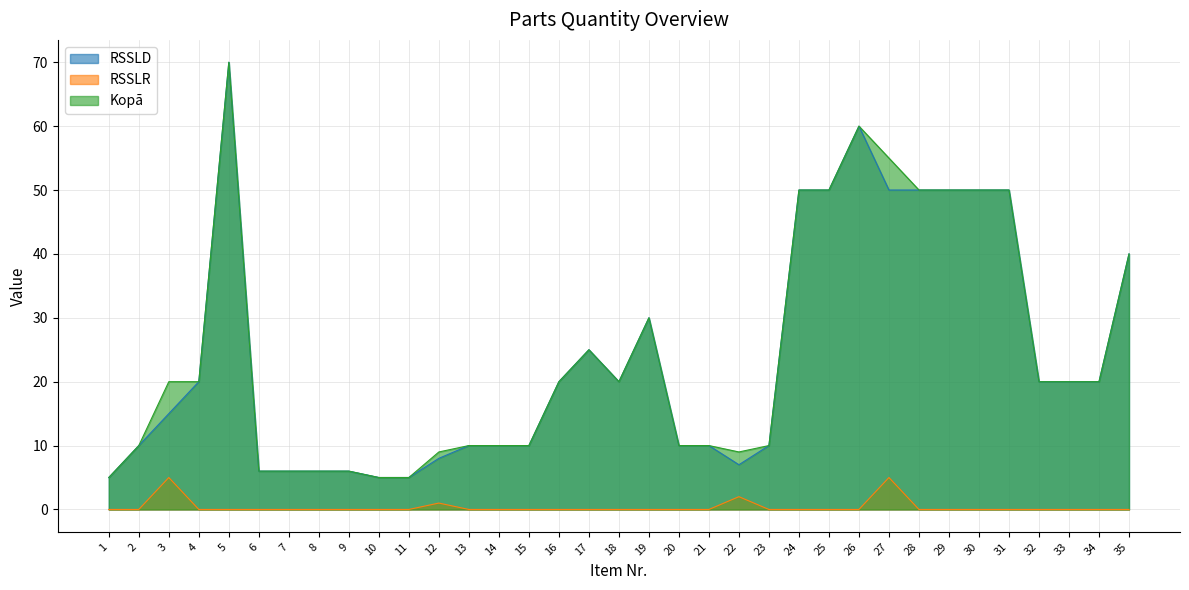

Count the number of categories in the chart.

35